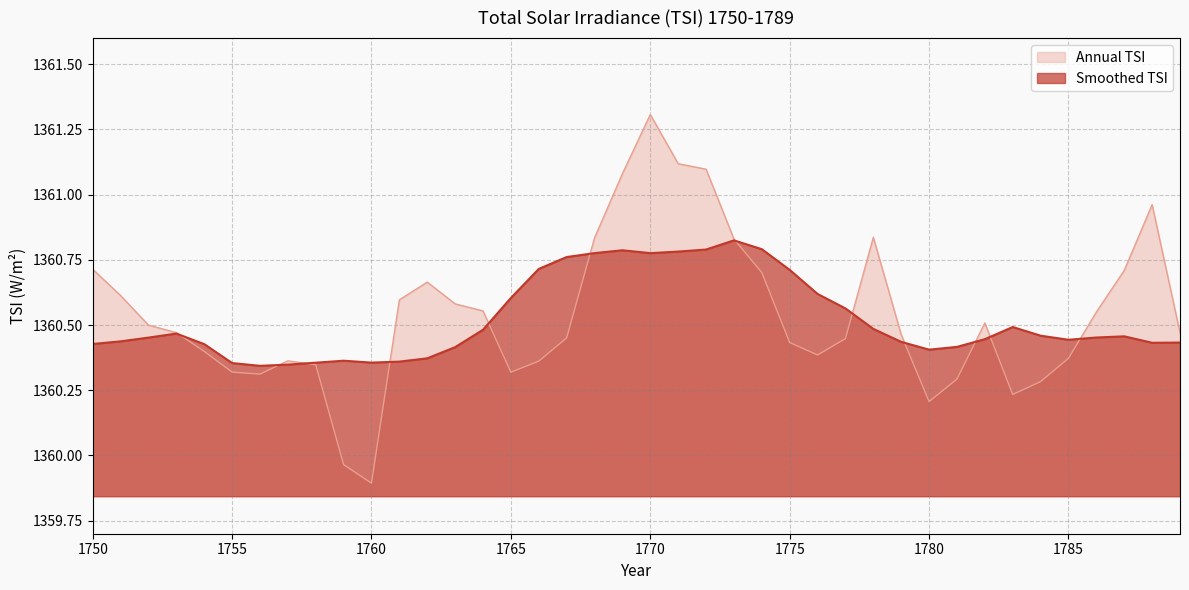

True or false: Annual TSI has a value of 1360.2 at 1783.

True